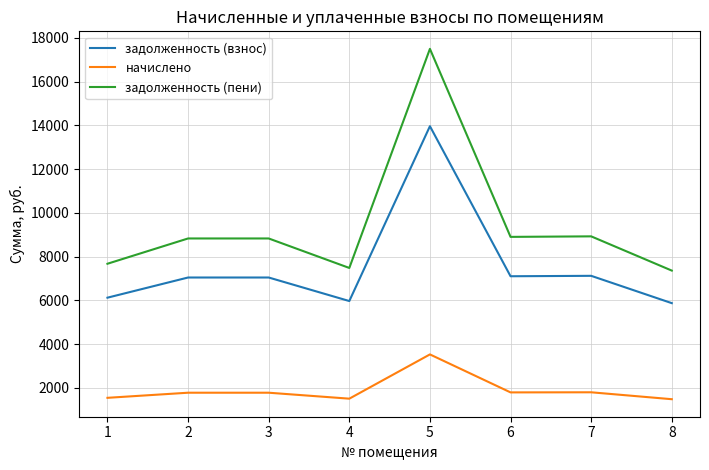

The задолженность (взнос) series shows 4139.1 at 6. True or false?

False